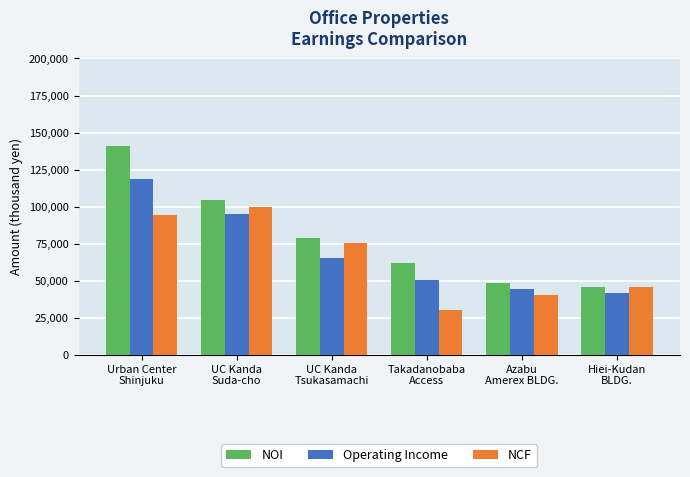

Reading left to right, list all the values displayed in this chart.

NOI: Urban Center
Shinjuku=140842	UC Kanda
Suda-cho=104703	UC Kanda
Tsukasamachi=78946	Takadanobaba
Access=62131	Azabu
Amerex BLDG.=48484	Hiei-Kudan
BLDG.=45737
Operating Income: Urban Center
Shinjuku=118833	UC Kanda
Suda-cho=94926	UC Kanda
Tsukasamachi=65453	Takadanobaba
Access=50414	Azabu
Amerex BLDG.=44419	Hiei-Kudan
BLDG.=41710
NCF: Urban Center
Shinjuku=94620	UC Kanda
Suda-cho=99597	UC Kanda
Tsukasamachi=75123	Takadanobaba
Access=30263	Azabu
Amerex BLDG.=40547	Hiei-Kudan
BLDG.=45737